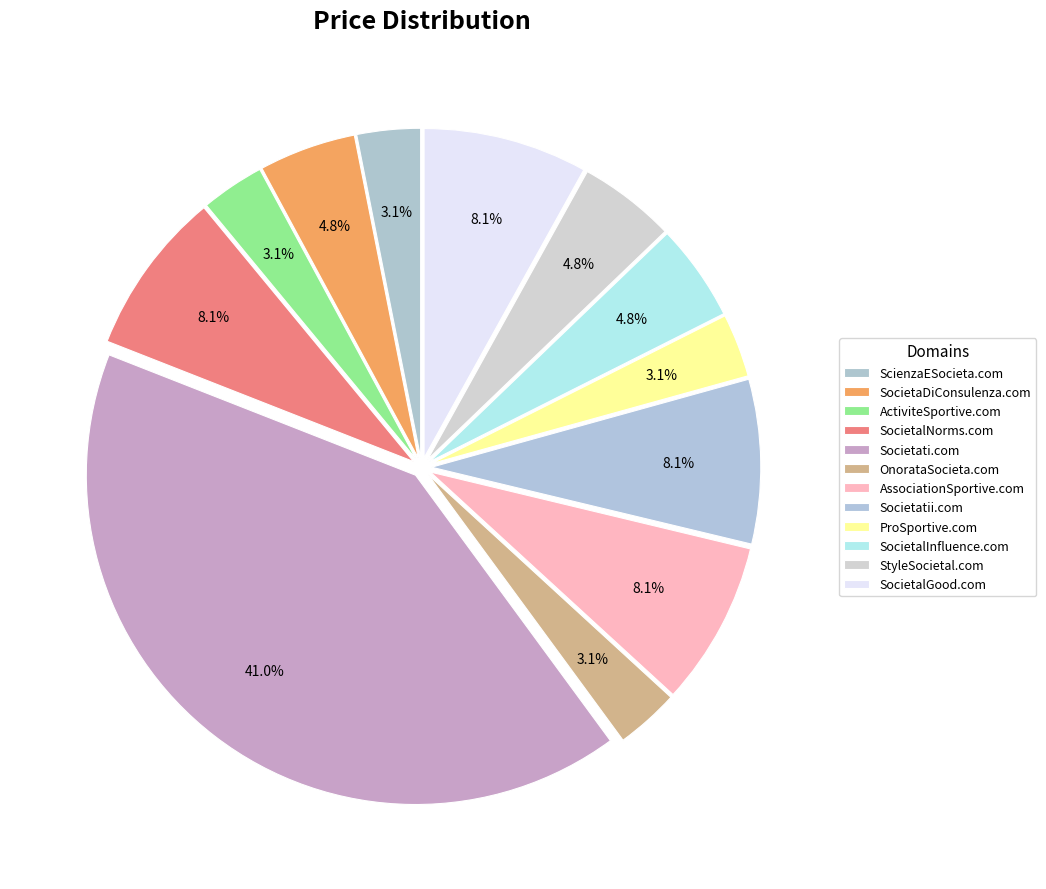

How many slices are in this pie chart?

12